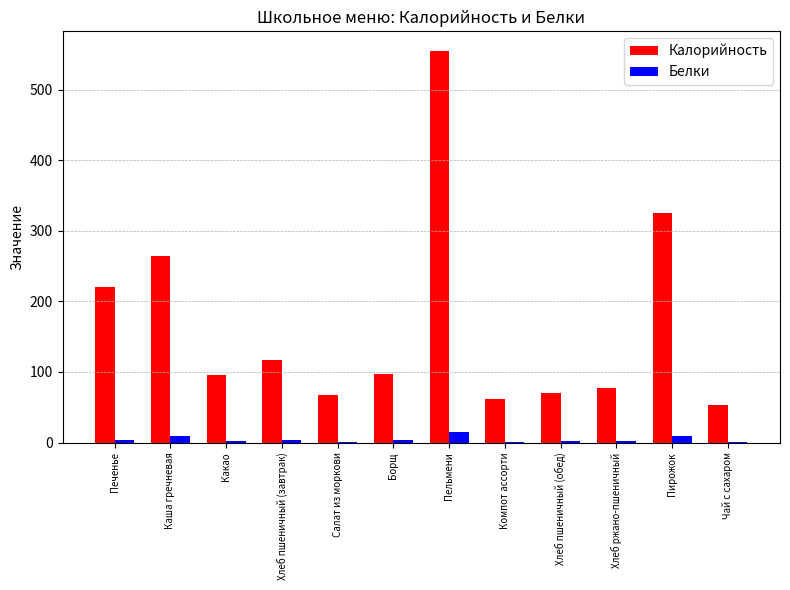

Which category has the highest value in the Калорийность series?

Пельмени